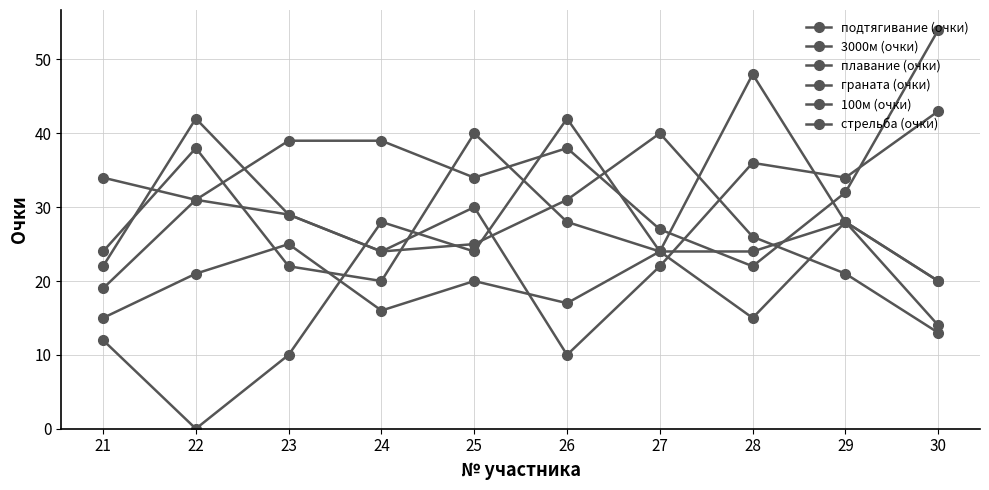

What is the total value across all series at 24?

151